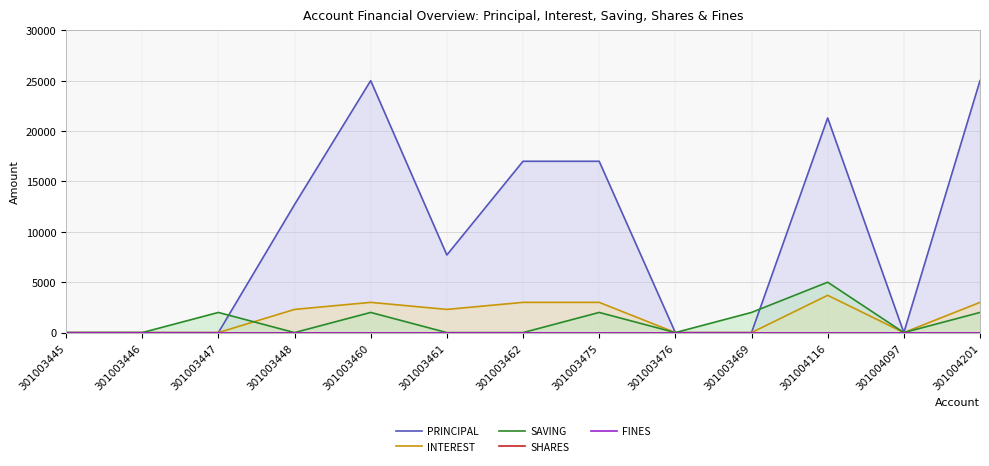

What are all the series names shown in the legend?

PRINCIPAL, INTEREST, SAVING, SHARES, FINES